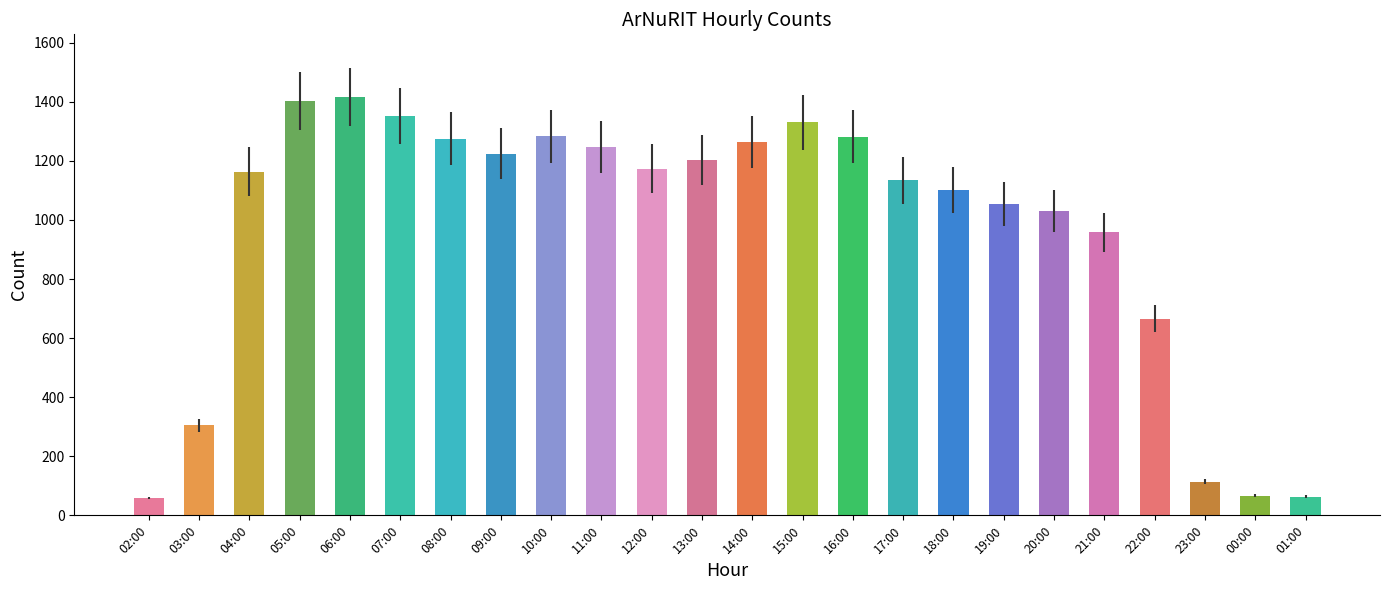

The value at 11:00 is 1247. True or false?

True